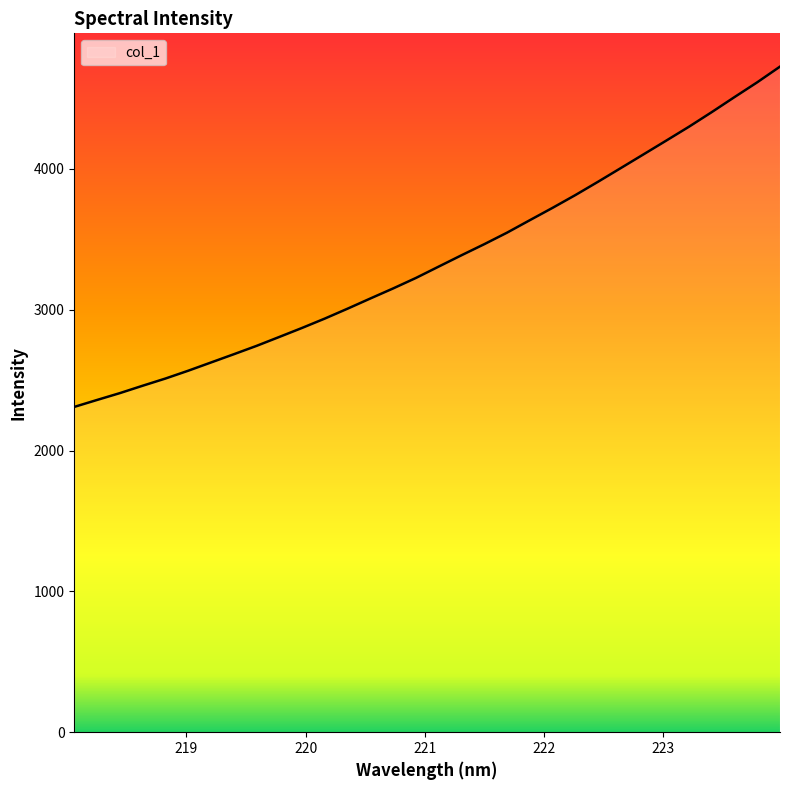

How many categories are shown in the chart?

32